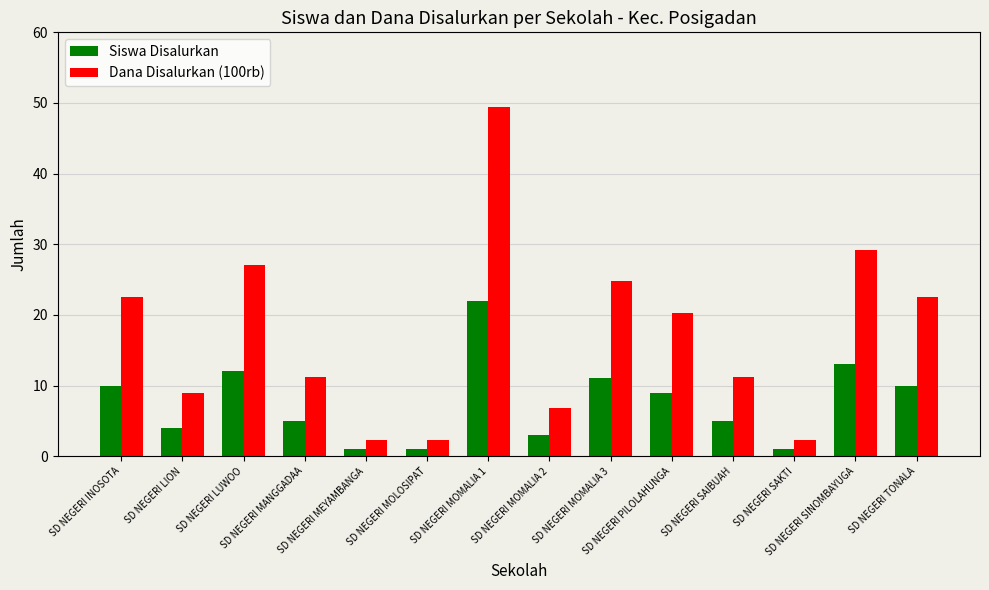

At which label does Dana Disalurkan (100rb) reach its peak?

SD NEGERI MOMALIA 1